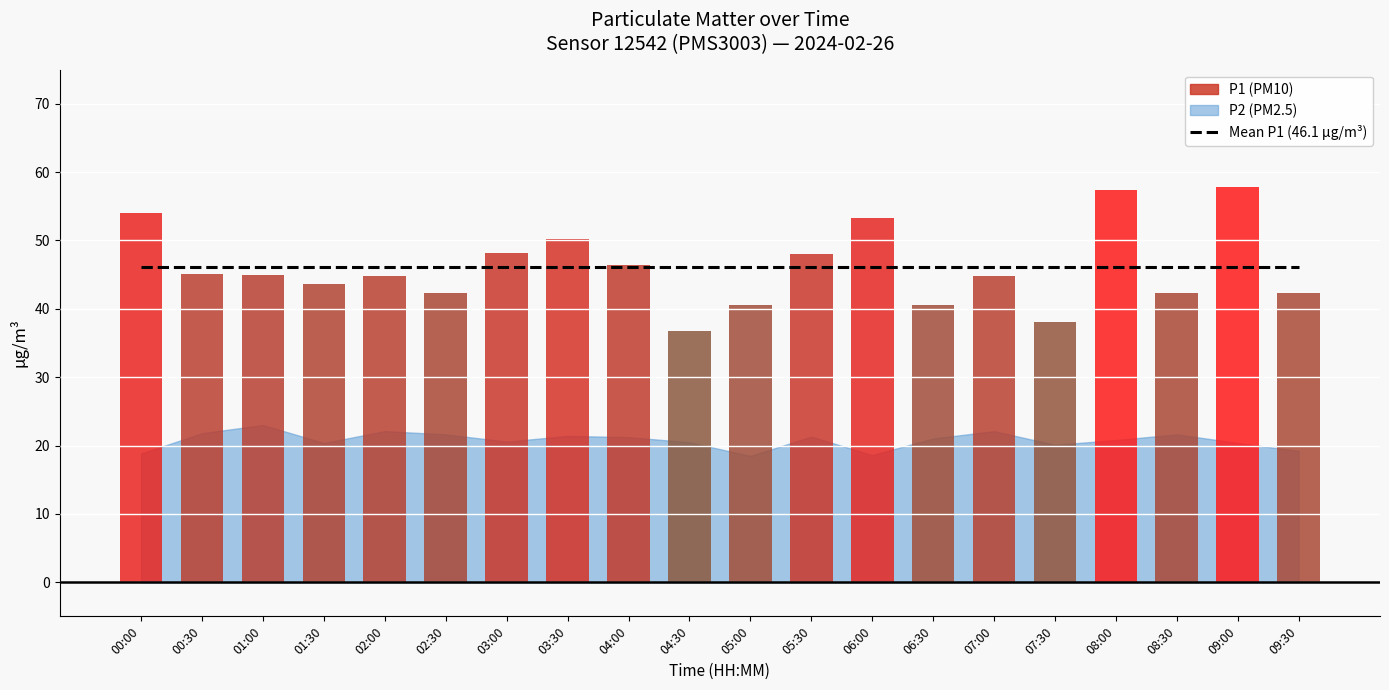

True or false: P1 has a value of 77.1 at 05:30.

False